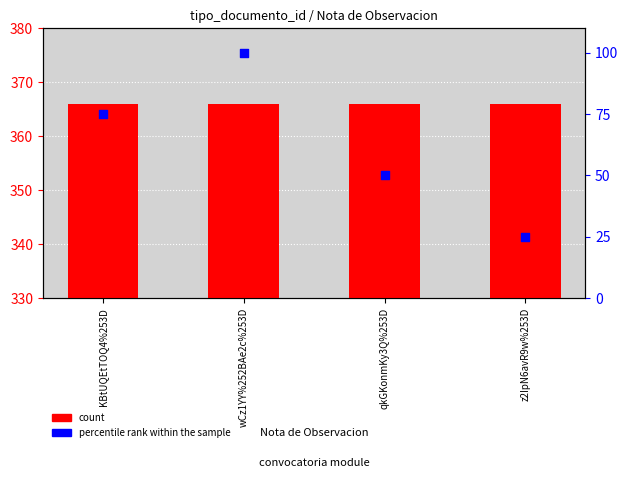

Which series has the widest spread of Y values?

percentile rank within the sample